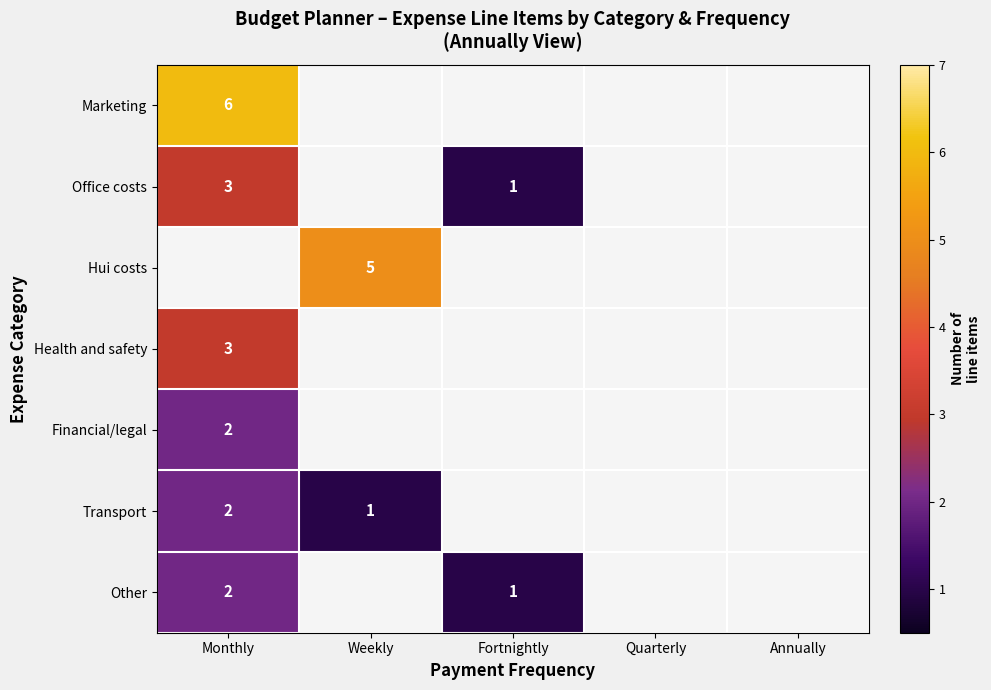

The Marketing series shows 6 at Monthly. True or false?

True